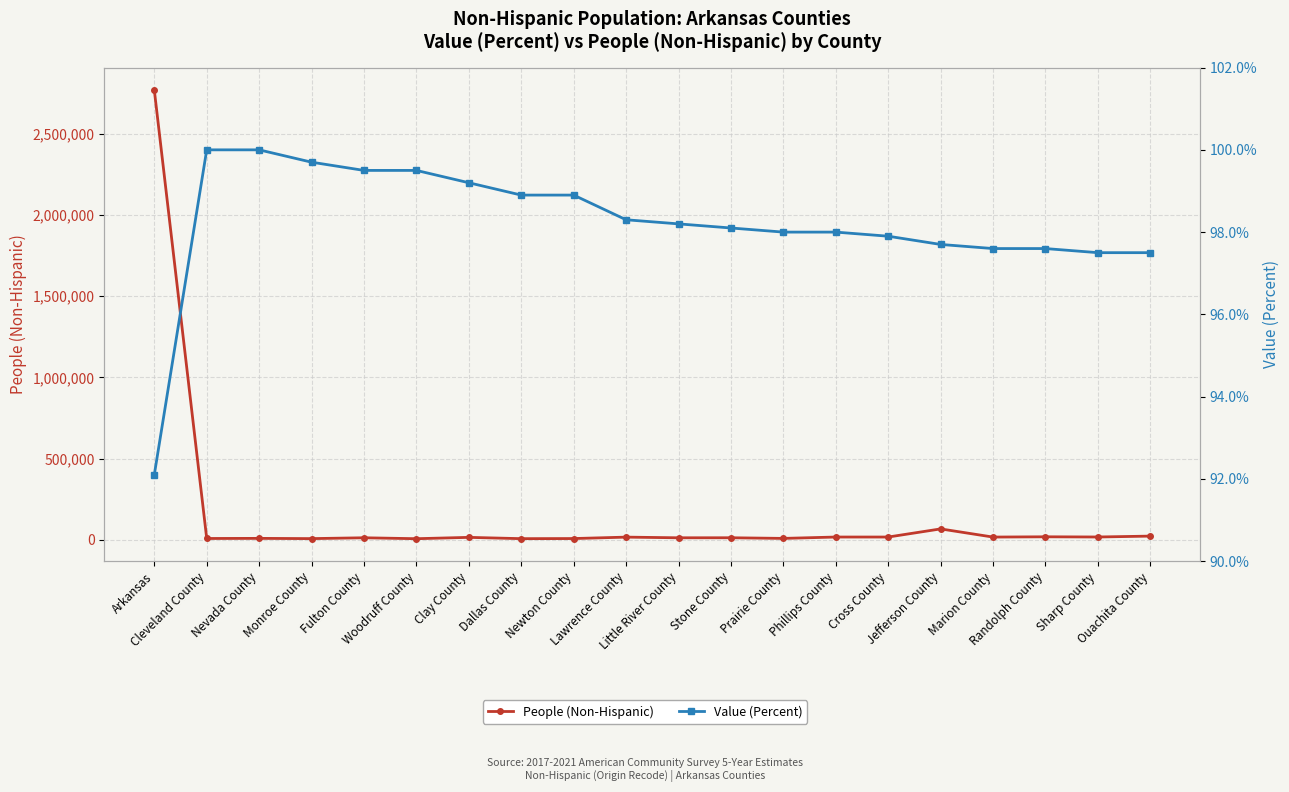

Is the value of Value (Percent) at Monroe County greater than the value of People (Non-Hispanic) at Little River County?

No